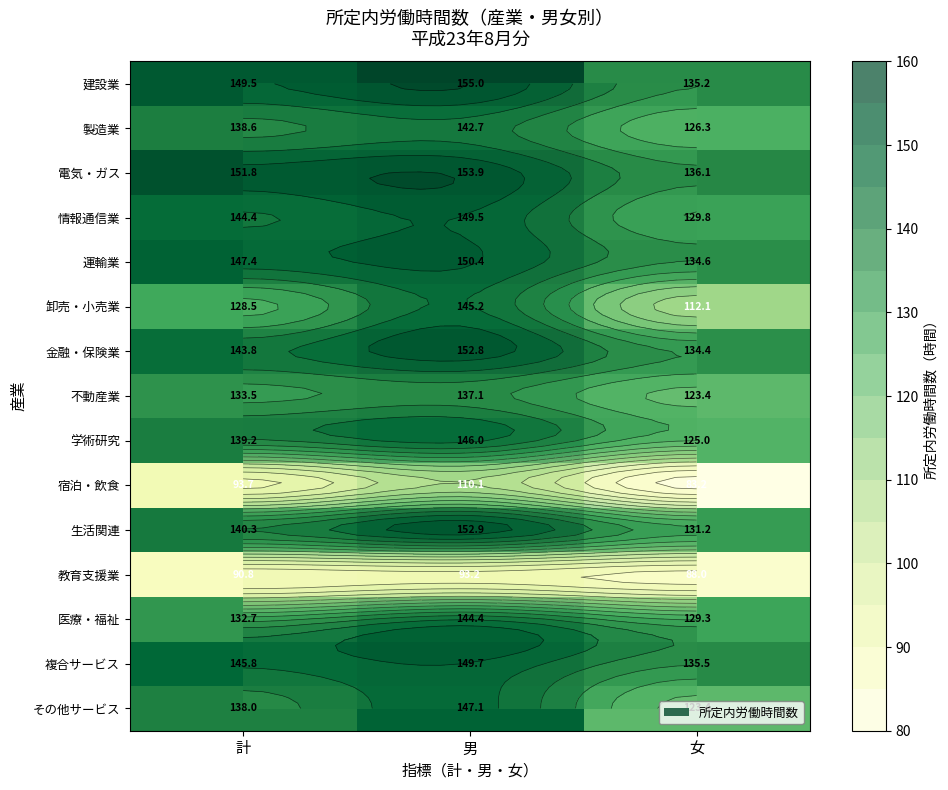

What value does the 宿泊・飲食 series have at 女?

83.2